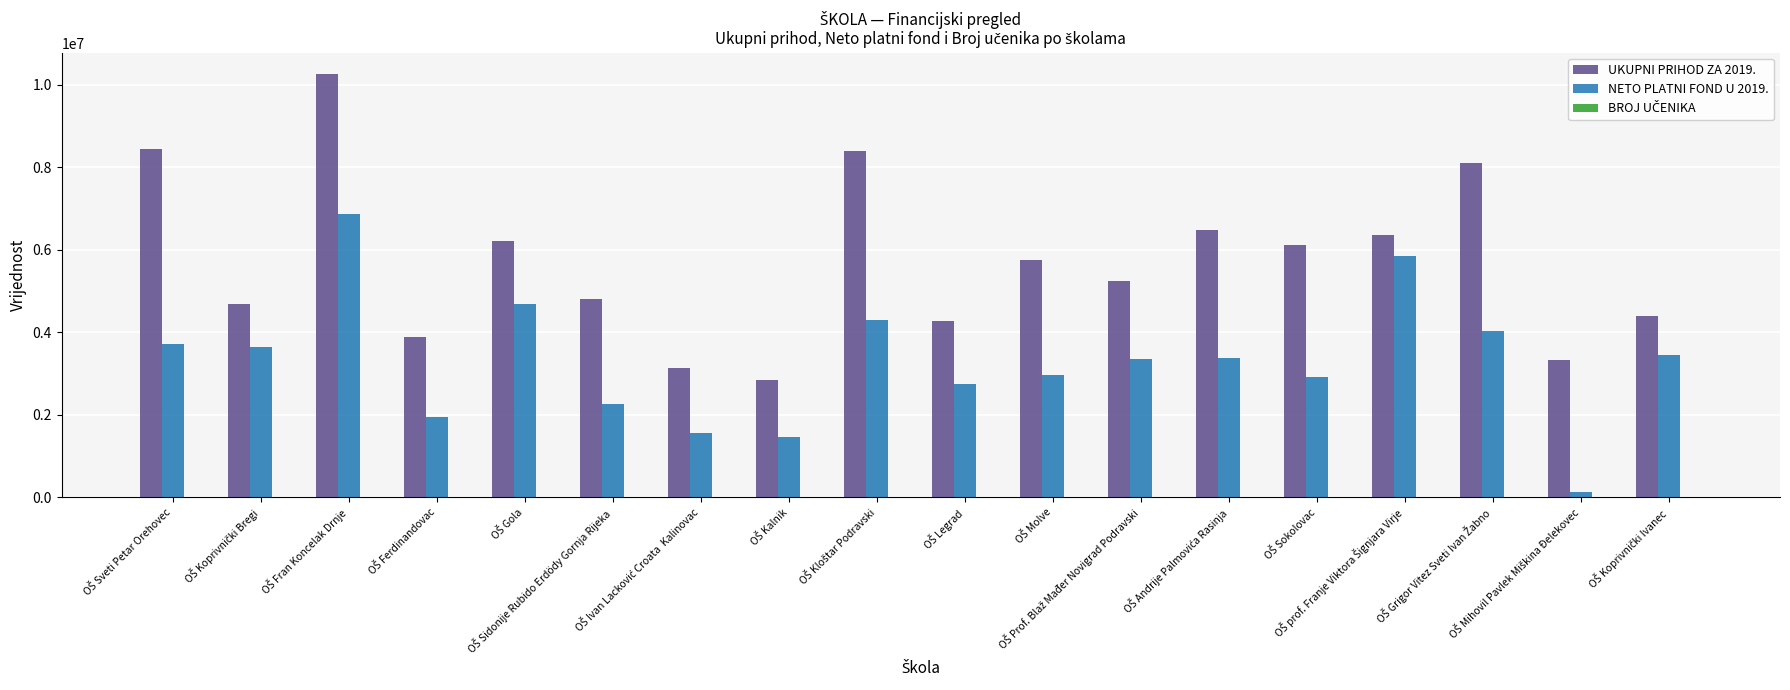

Which series has the largest total across all categories?

UKUPNI PRIHOD ZA 2019.